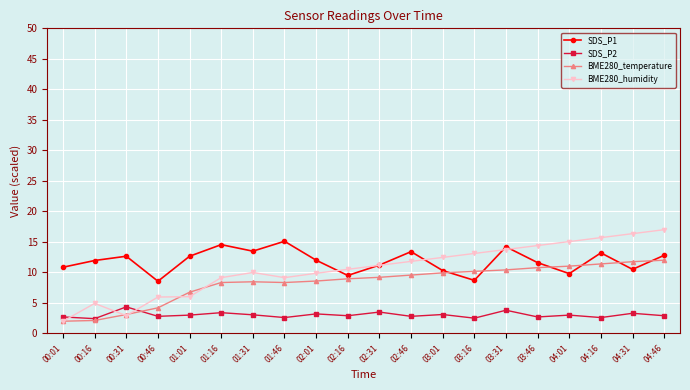

Rank the series by their maximum value, from highest to lowest.

BME280_humidity, SDS_P1, BME280_temperature, SDS_P2